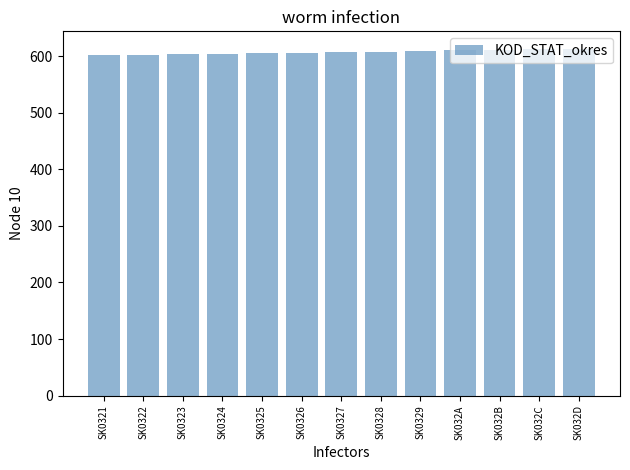

What is the minimum value shown in the chart?

601